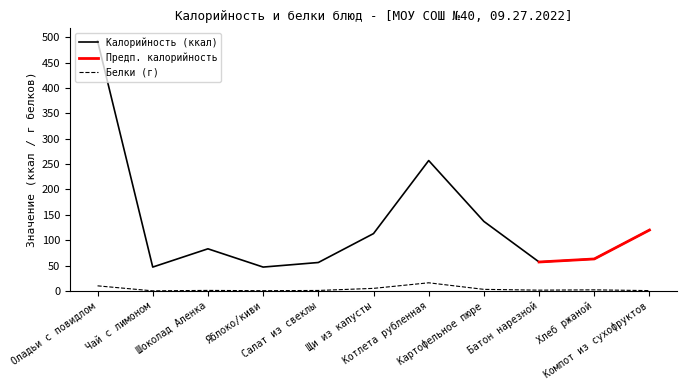

What is the maximum value for Калорийность (ккал)?

493.0